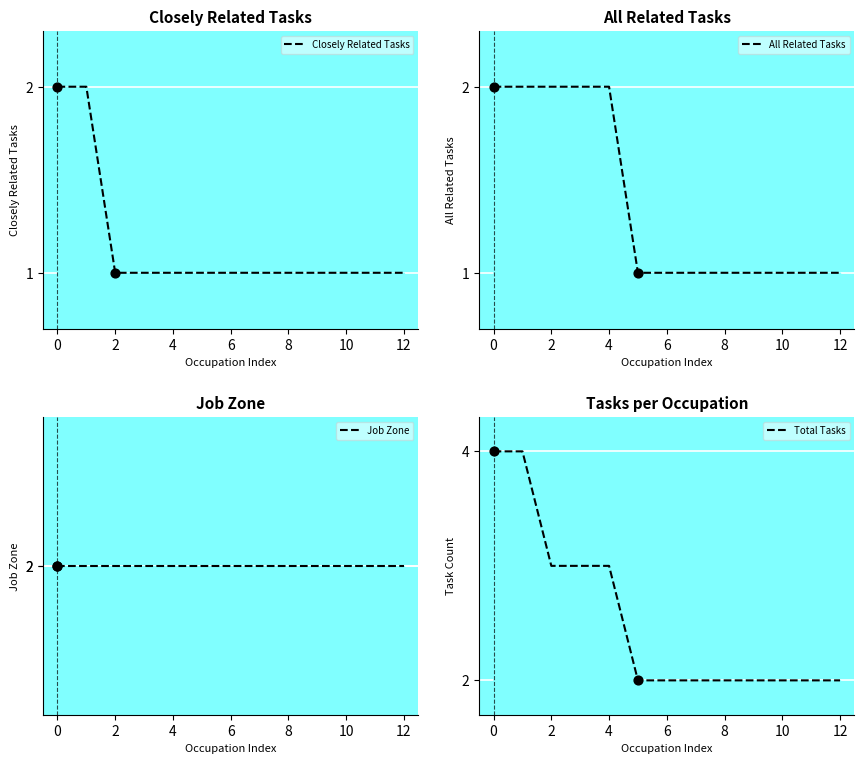

Which series reaches the minimum Y coordinate?

Closely Related Tasks